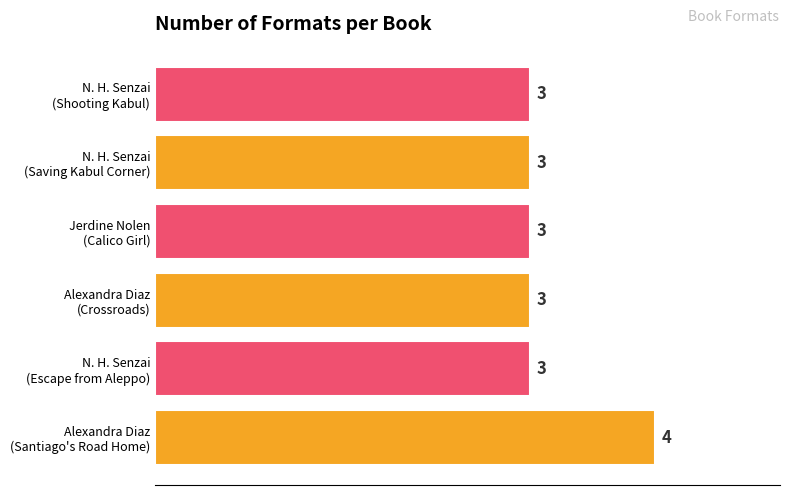

How many values are between 3 and 4?

6